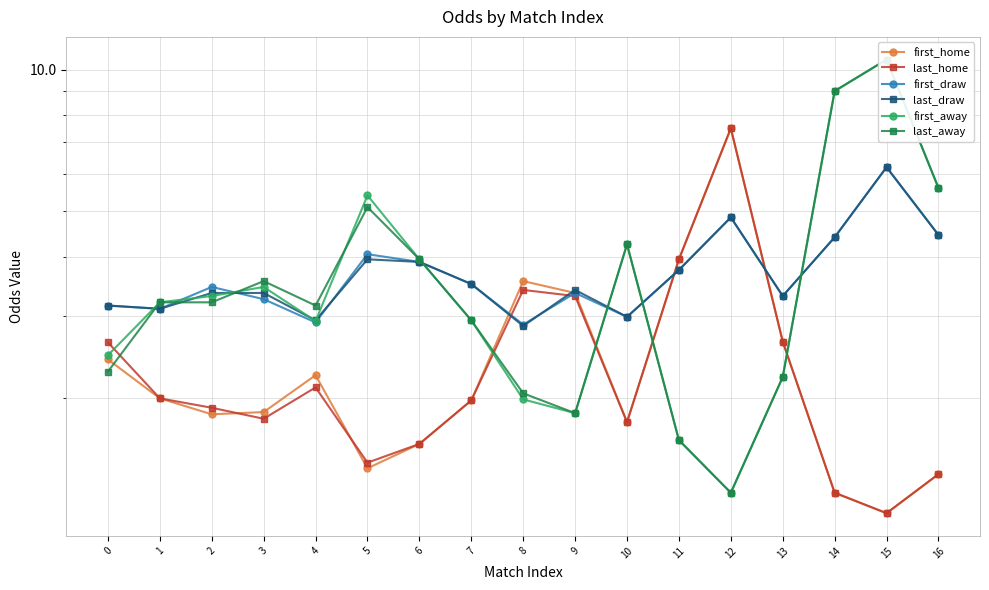

How many lines are shown in the chart?

6